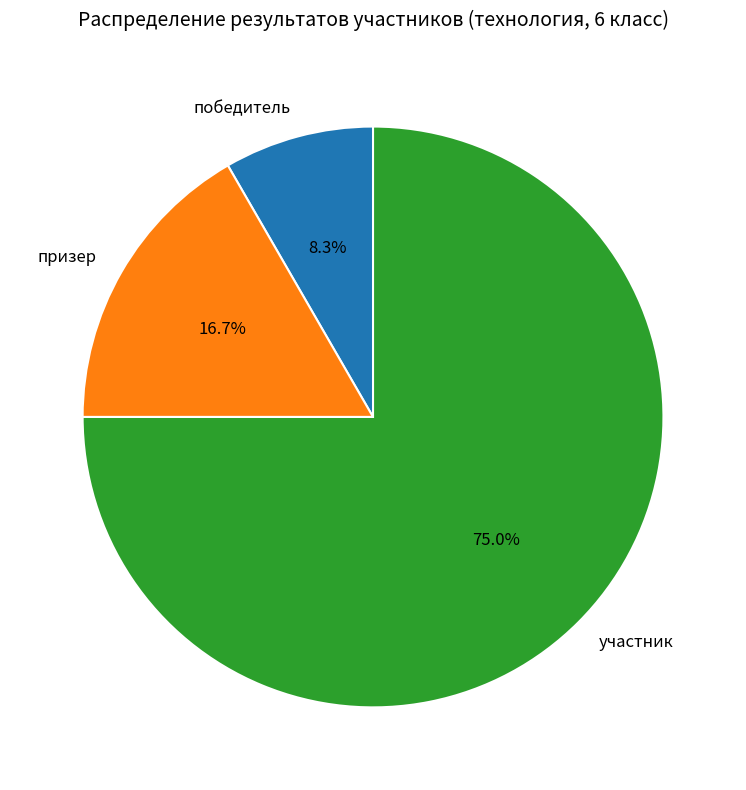

Is the sum of победитель and участник greater than half?

Yes